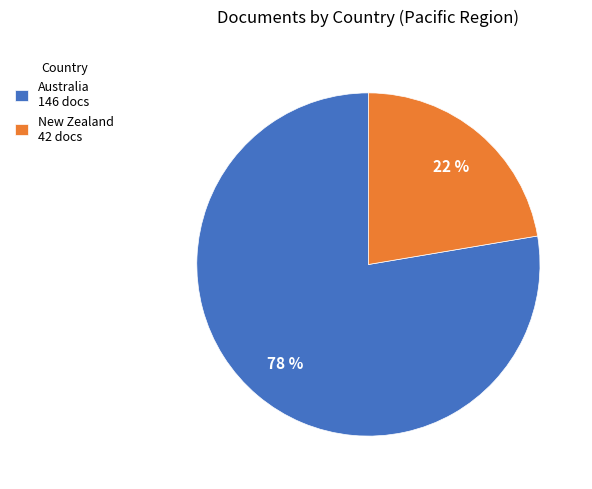

Which has a higher value, New Zealand or Australia?

Australia